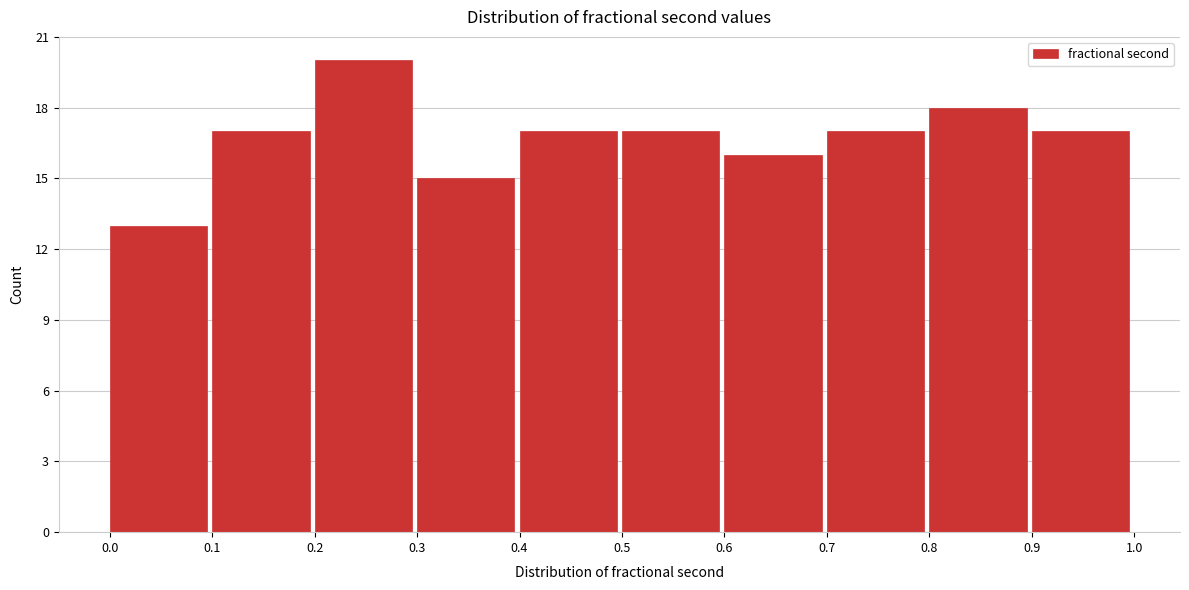

How tall is the bar that spans 0.7 to 0.8 on the x-axis? The values are not printed on the chart, so give them approximately, as read against the axis.

17